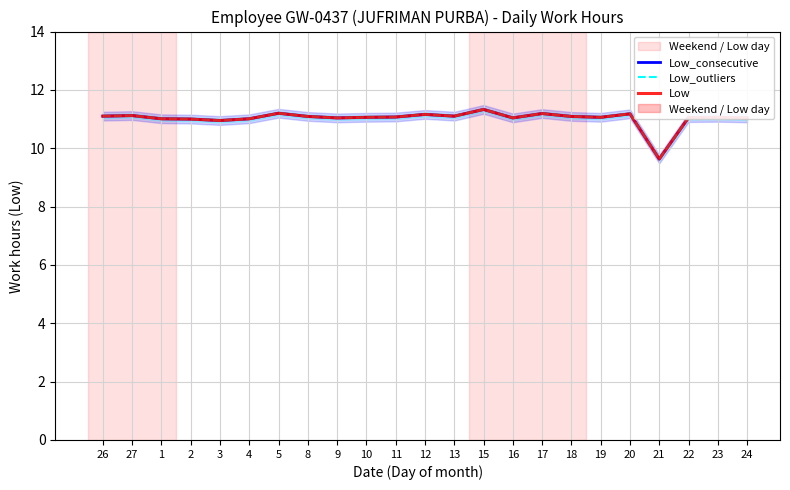

What is the sum of all Low_outliers values?

253.6